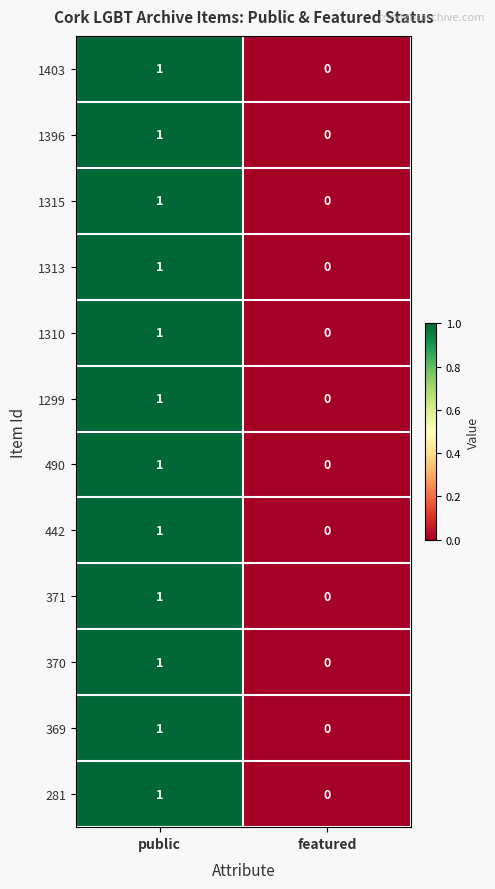

At which category is the sum across all series the highest?

public